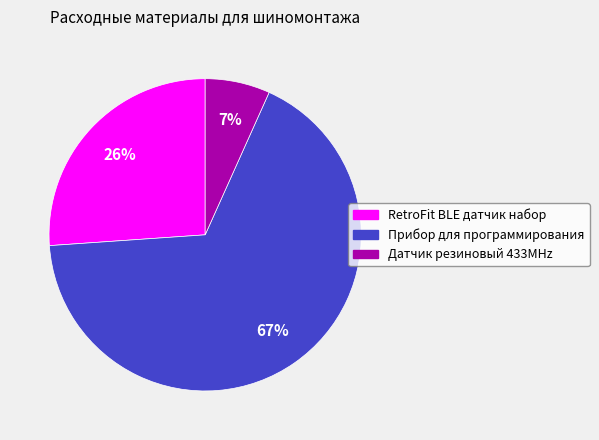

Which has a higher value, RetroFit BLE датчик набор or Датчик резиновый 433MHz?

RetroFit BLE датчик набор